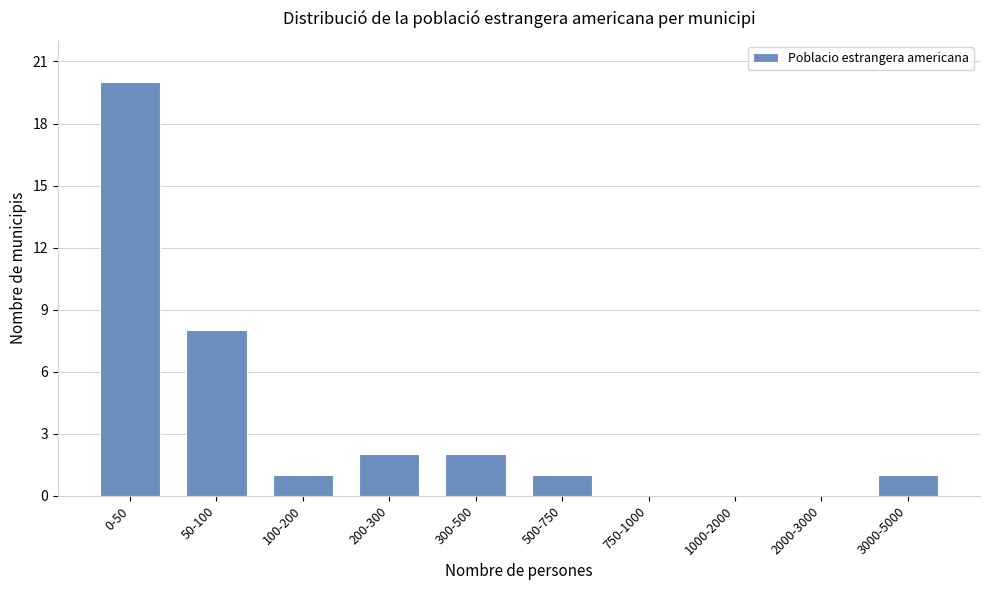

Reading left to right, transcribe all the data shown in this chart.

0-50=20	50-100=8	100-200=1	200-300=2	300-500=2	500-750=1	750-1000=0	1000-2000=0	2000-3000=0	3000-5000=1